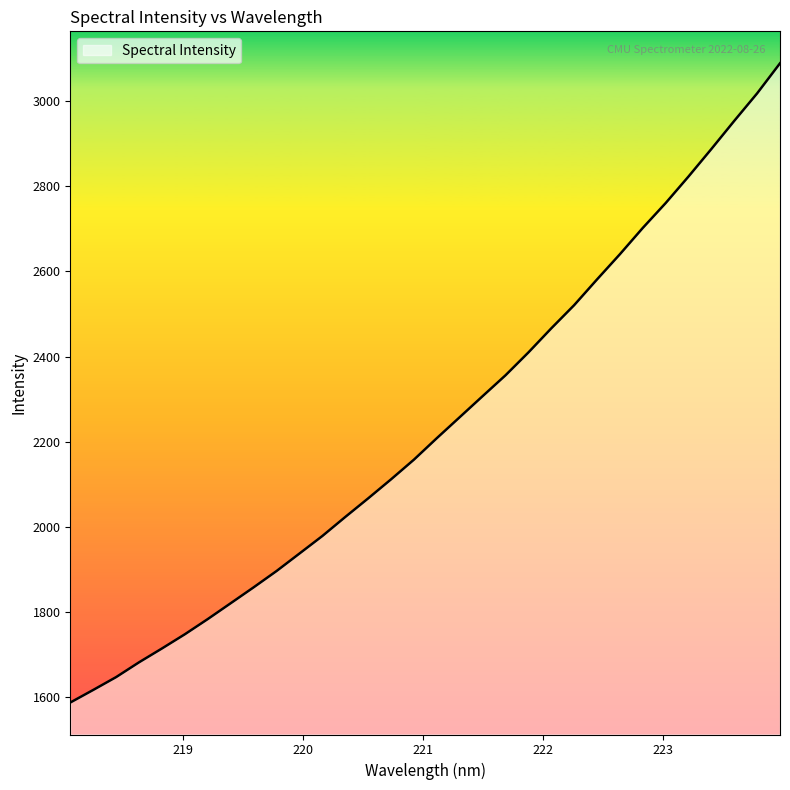

What is the greatest value displayed?

3088.9